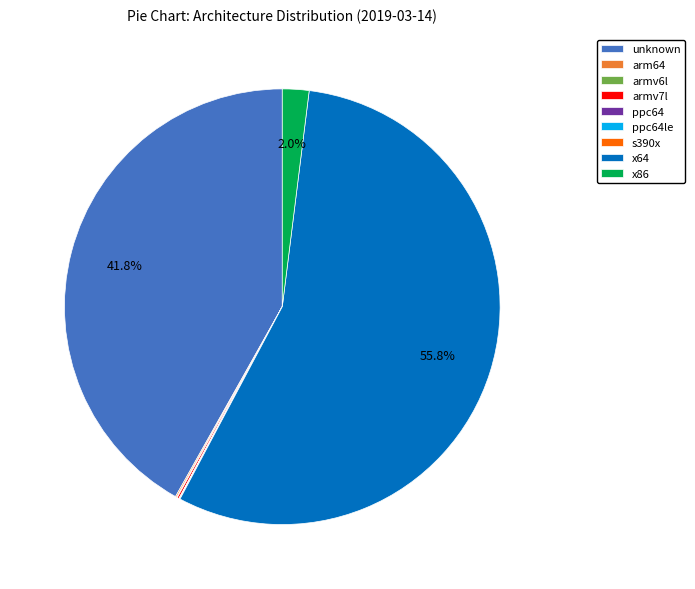

What is the total percentage of x86 and unknown?

43.8%